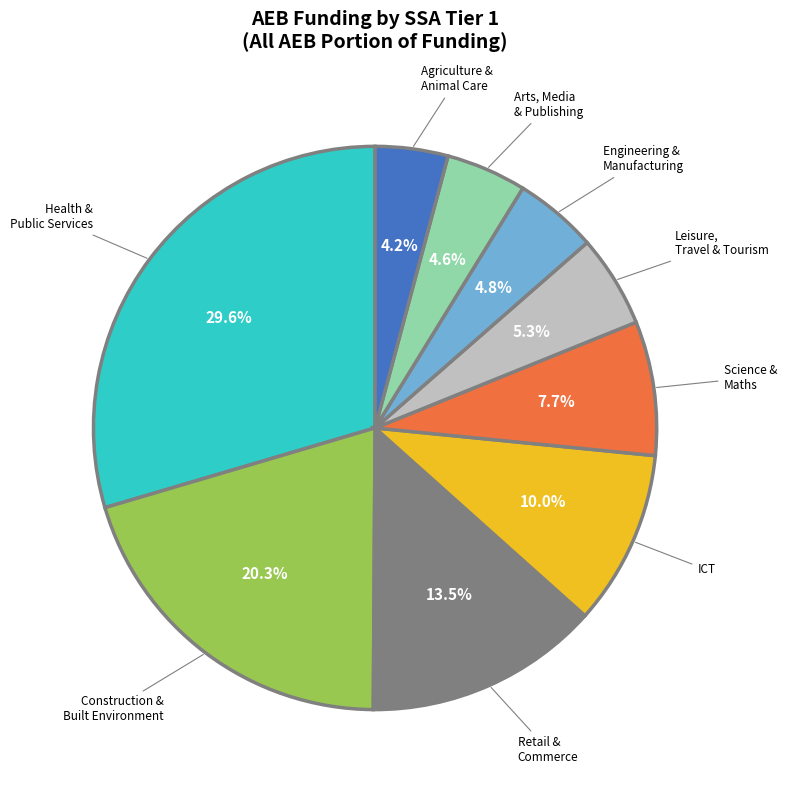

How many slices are in this pie chart?

9